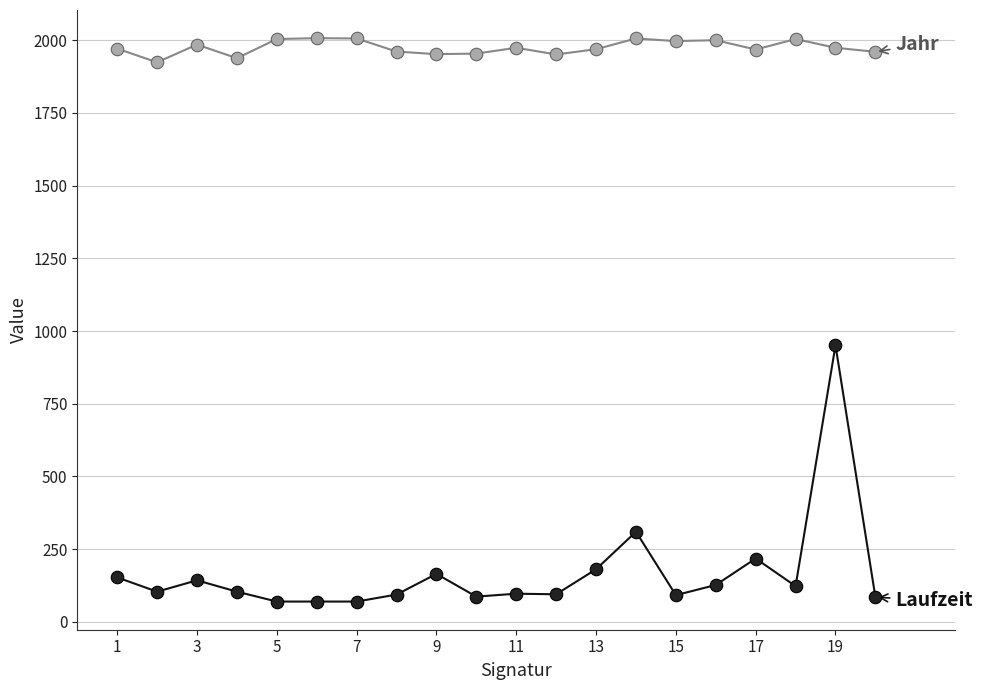

What is the maximum value shown in the chart?

2007